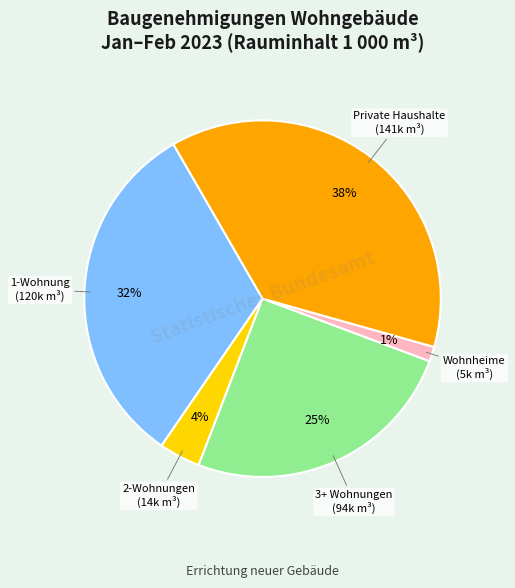

Is there any slice that represents more than half of the pie?

No